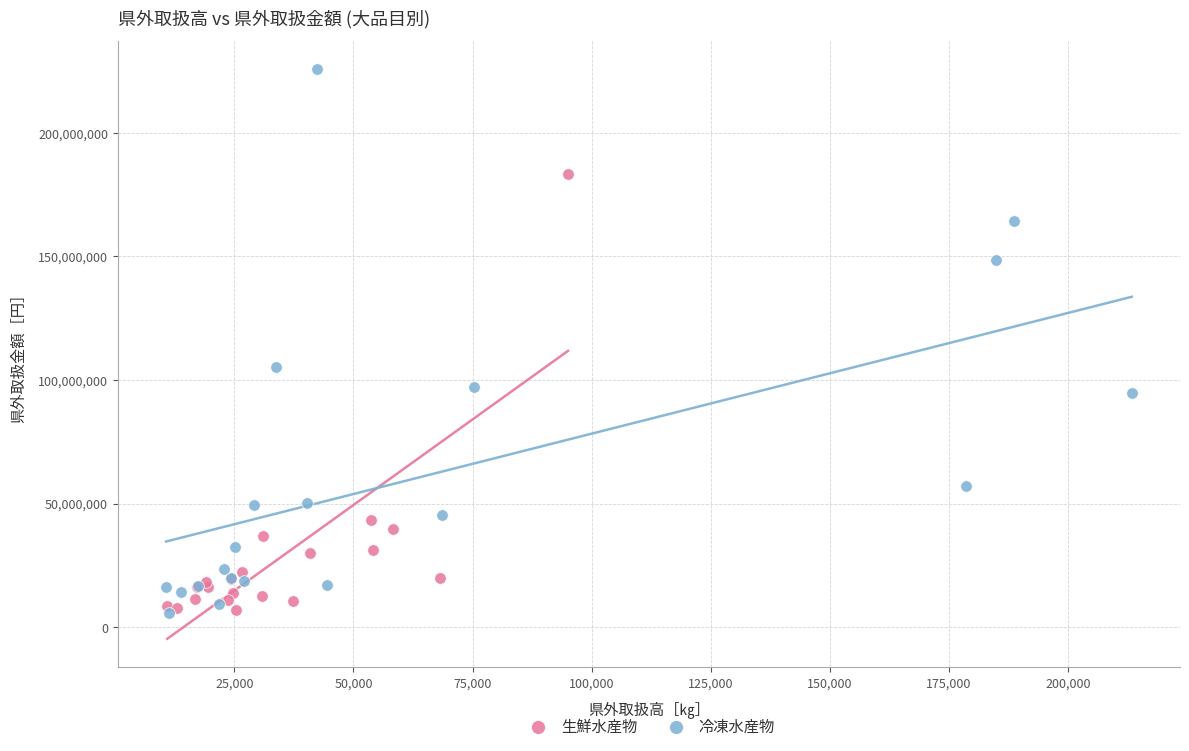

Which series contains the highest Y value?

冷凍水産物